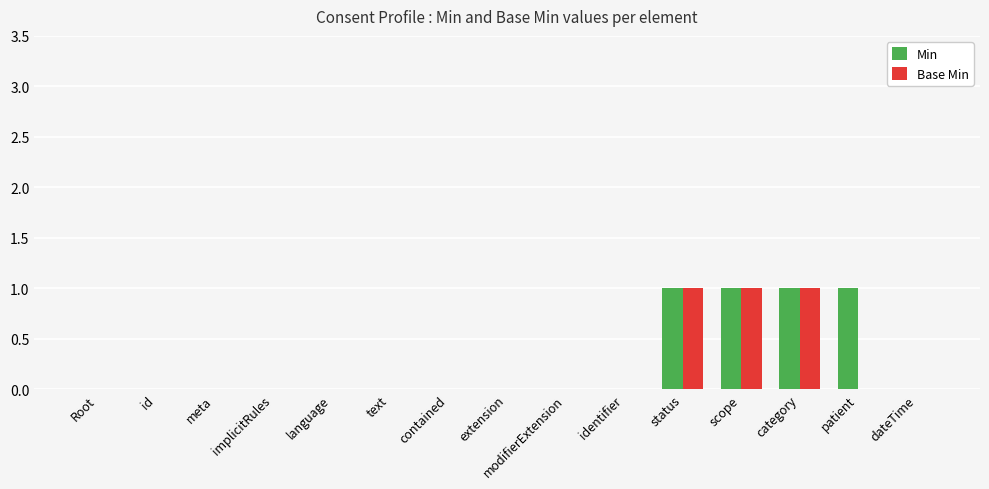

True or false: Min has a value of 2 at status.

False